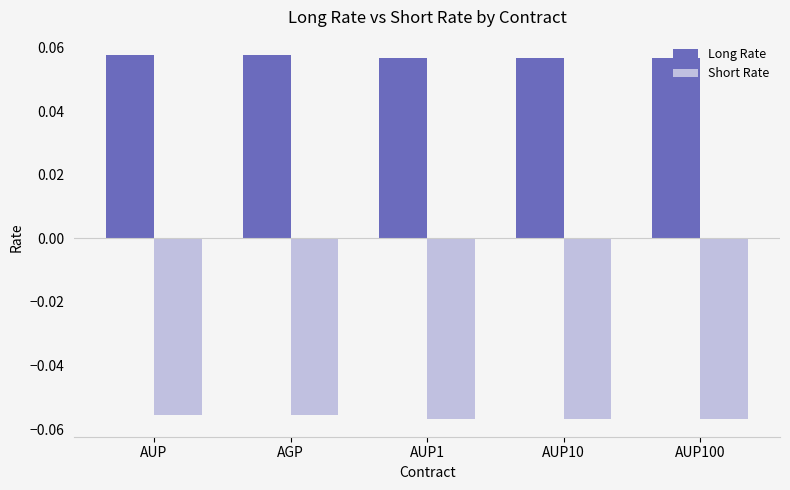

True or false: Short Rate has a value of -0.0 at AGP.

False